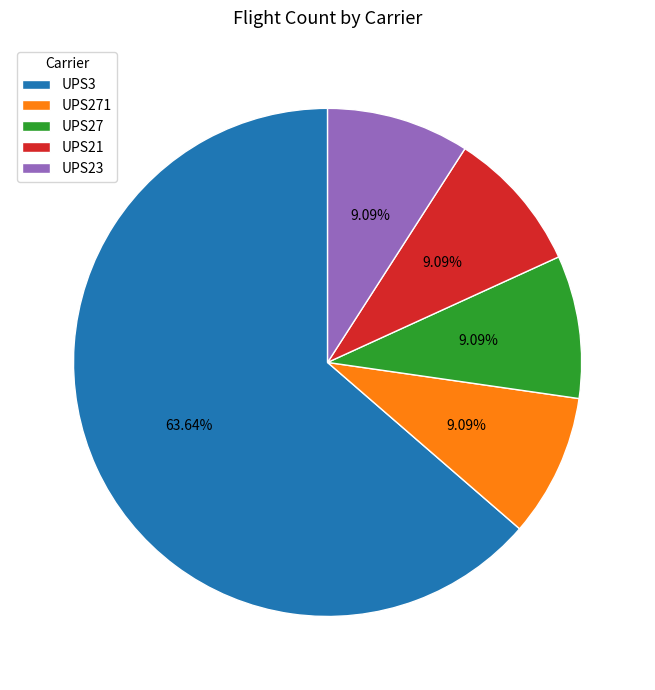

Is UPS21 the majority of the pie?

No